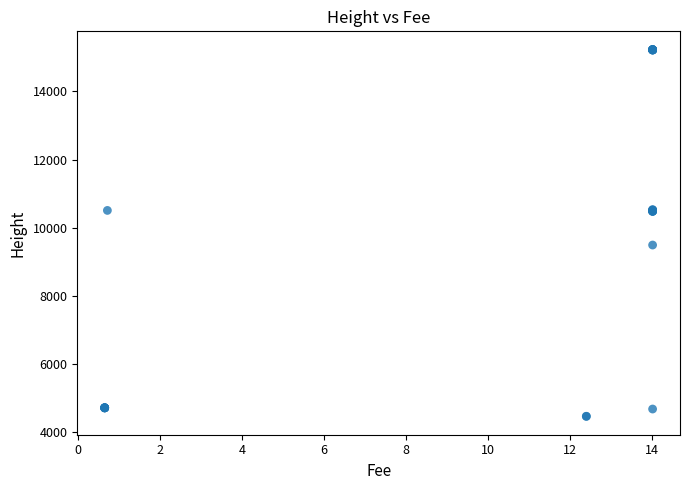

What Y value in the scatter plot is closest to 9845?

9493